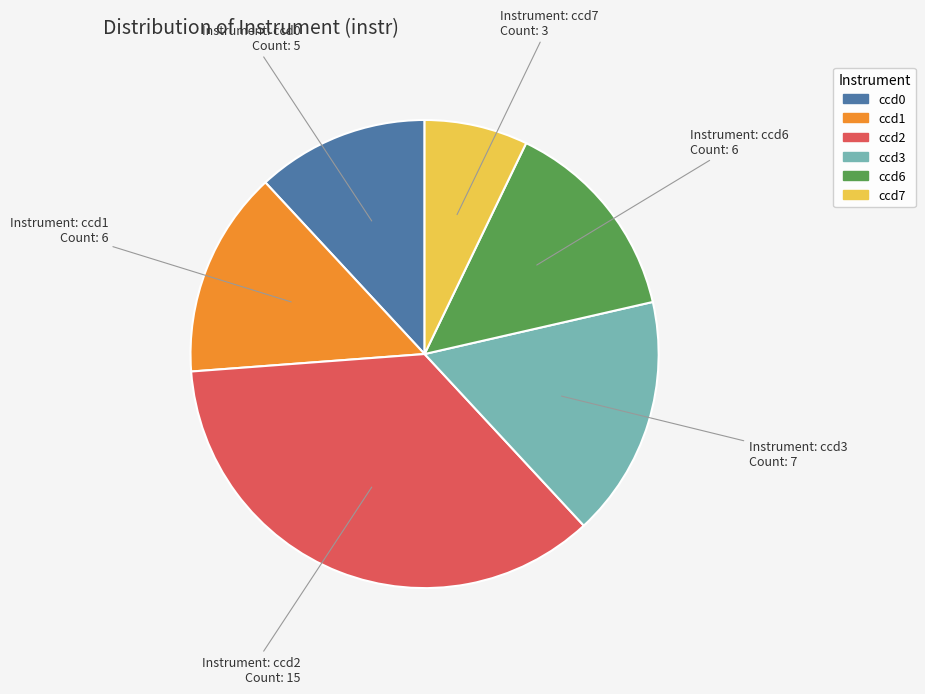

Which category has the biggest portion of the pie?

ccd2